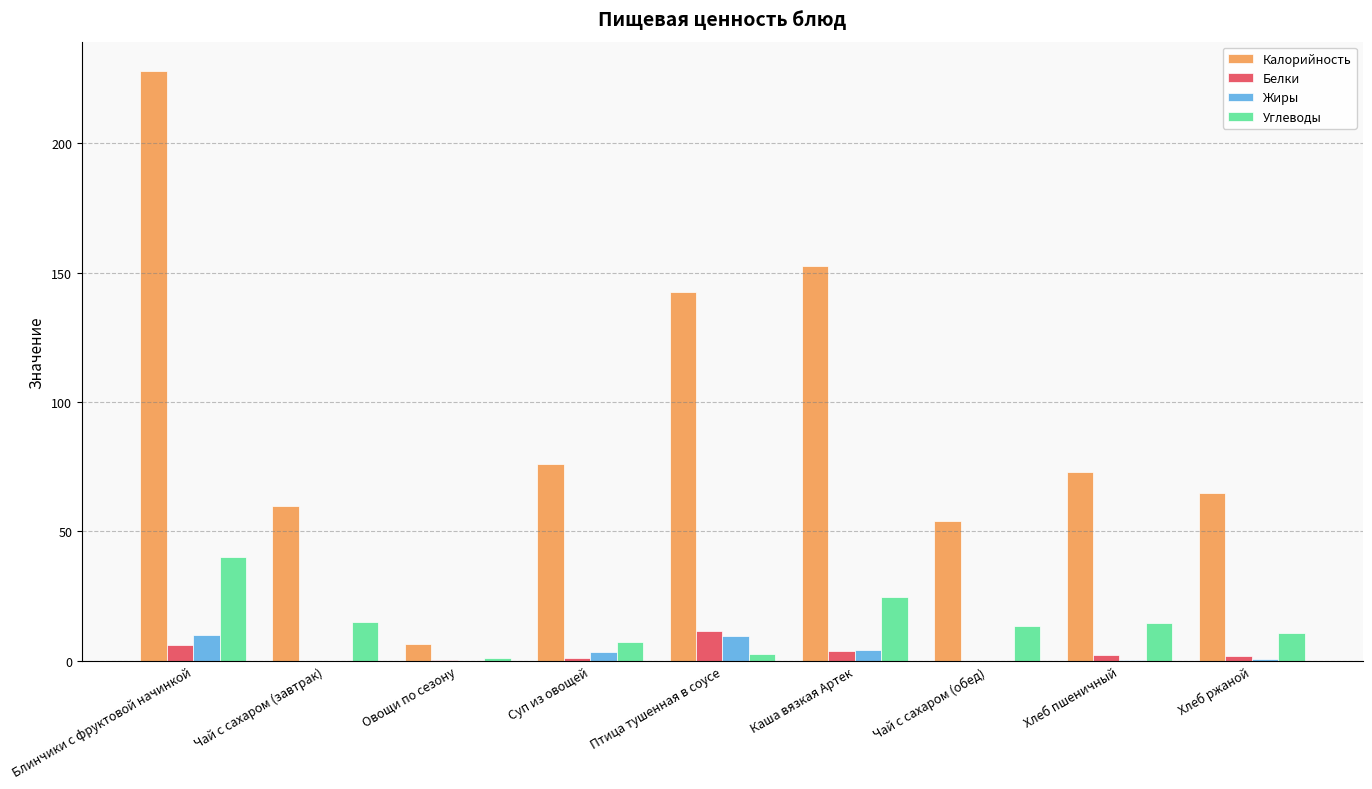

Are the bars horizontal?

No